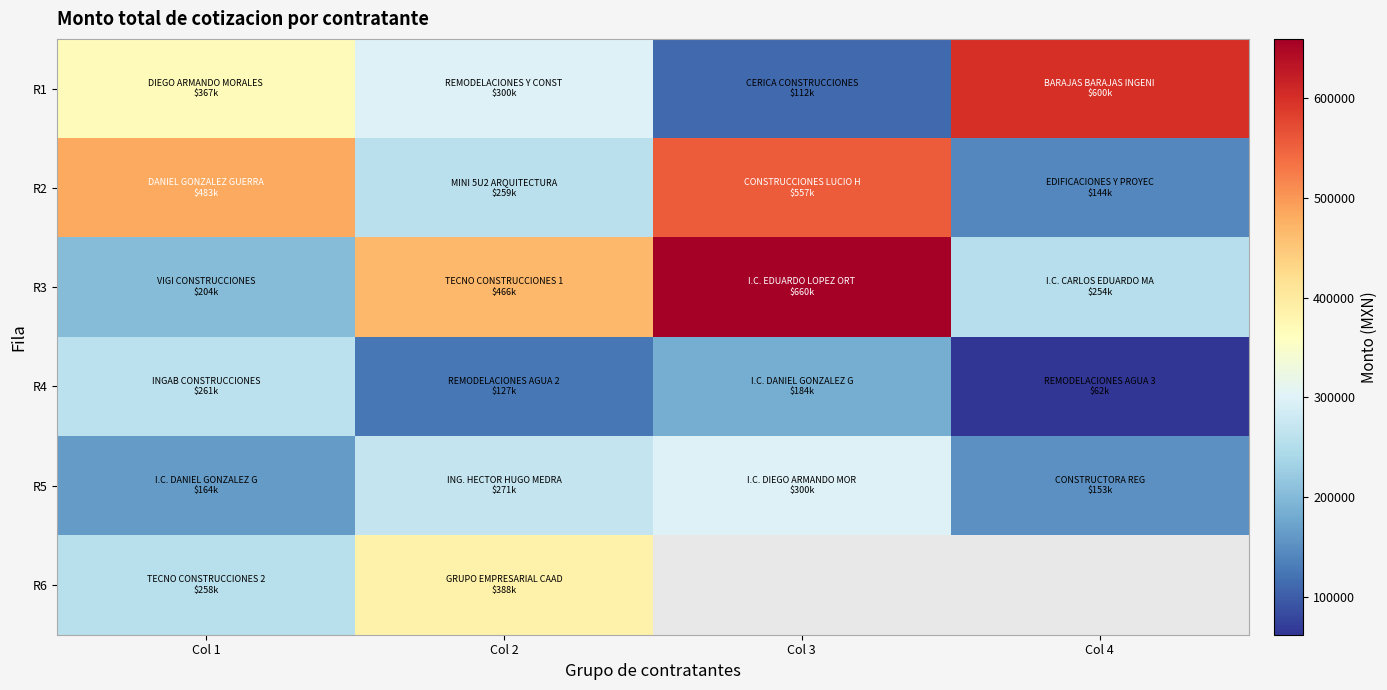

Rank the series at Col 2 from lowest to highest value.

R4, R2, R5, R1, R6, R3